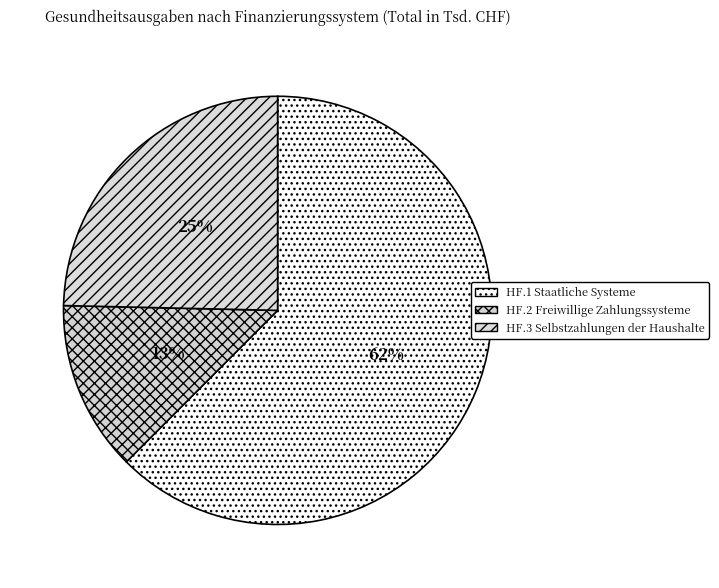

Does any single category account for the majority?

Yes